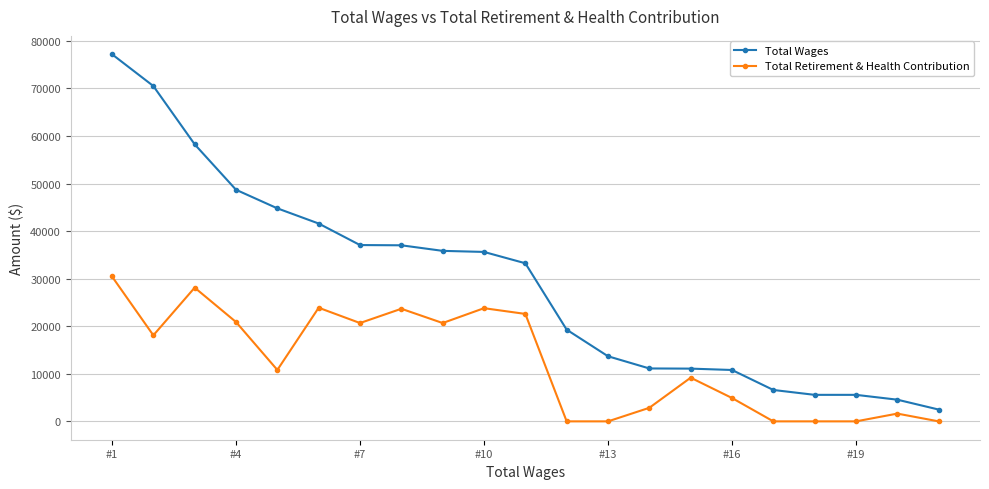

What is the value of the Total Wages point at the 10th from the left?

35625